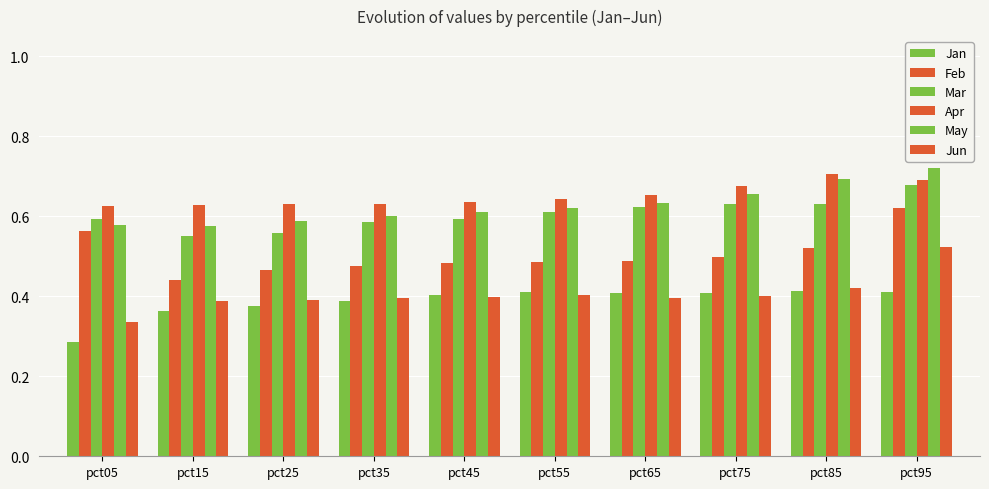

How many categories are shown in the chart?

10